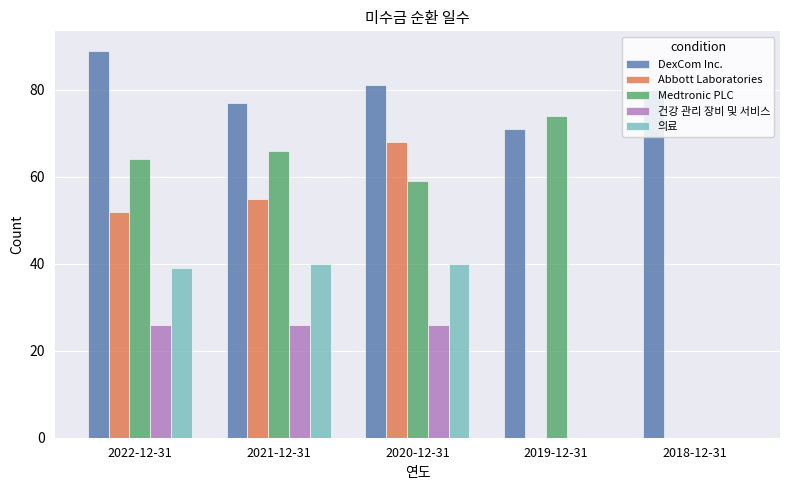

Where is Medtronic PLC nearest to the value 37?

2020-12-31